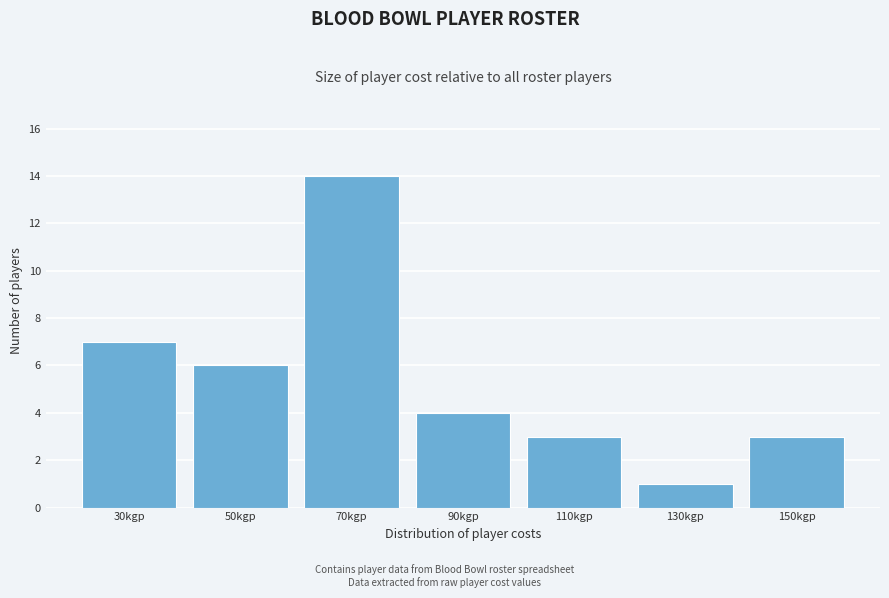

Reading left to right, extract all data points from this chart.

7	6	14	4	3	1	3